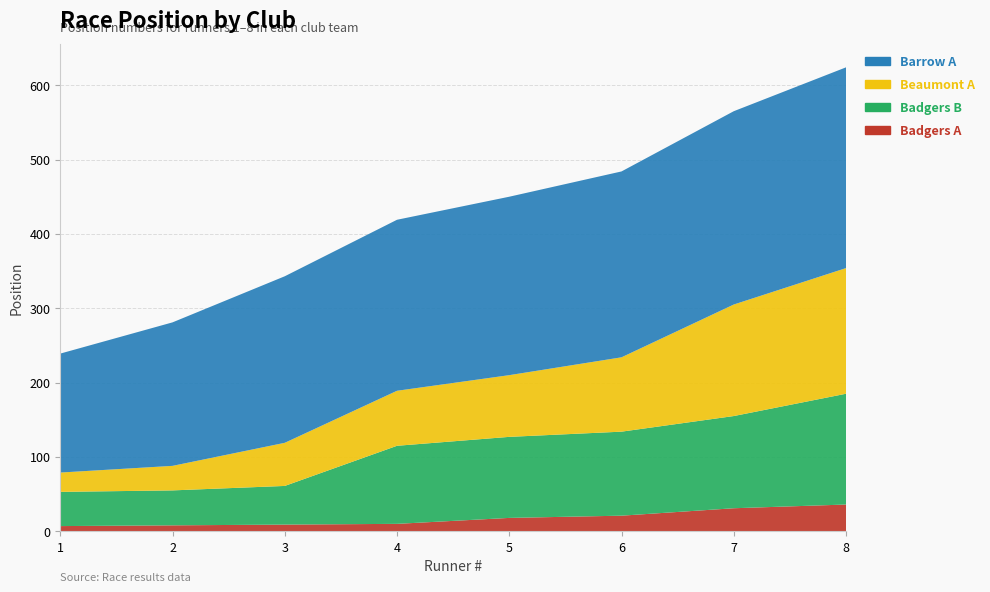

Reading left to right, extract all data points from this chart.

Badgers A: 1=7	2=8	3=9	4=10	5=18	6=21	7=31	8=36
Badgers B: 1=46	2=47	3=52	4=105	5=109	6=113	7=124	8=149
Beaumont A: 1=26	2=33	3=58	4=74	5=83	6=100	7=150	8=169
Barrow A: 1=160	2=193	3=224	4=230	5=240	6=250	7=260	8=270